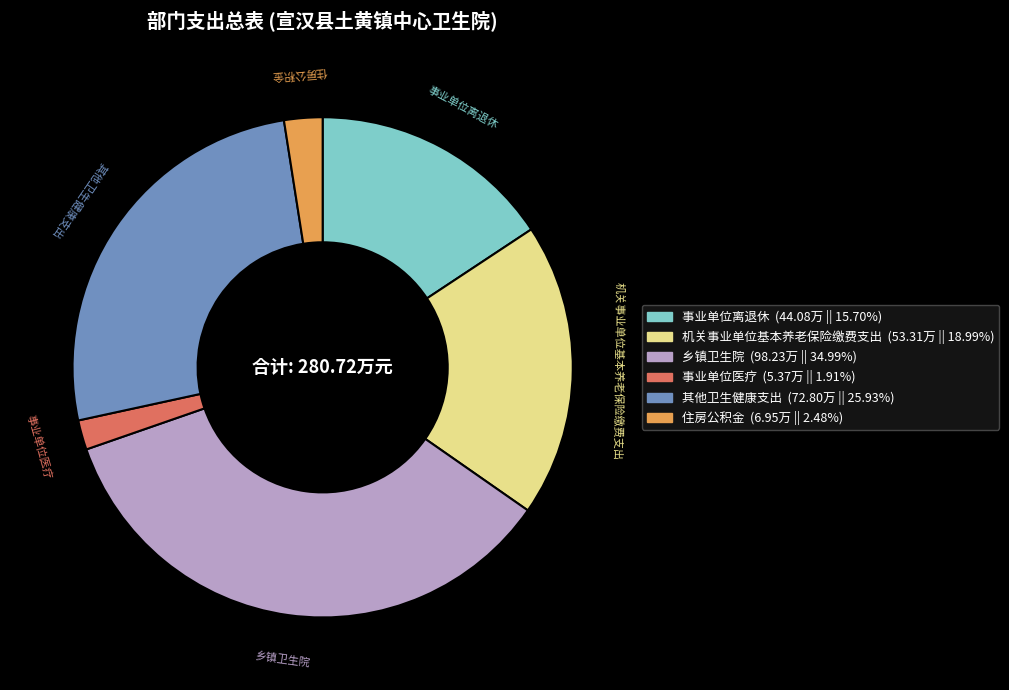

Rank the categories by value from highest to lowest.

乡镇卫生院, 其他卫生健康支出, 机关事业单位基本养老保险缴费支出, 事业单位离退休, 住房公积金, 事业单位医疗